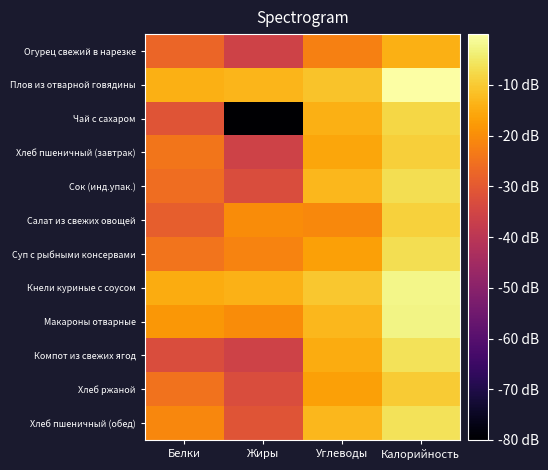

At which category does the chart reach its minimum across all series?

Жиры